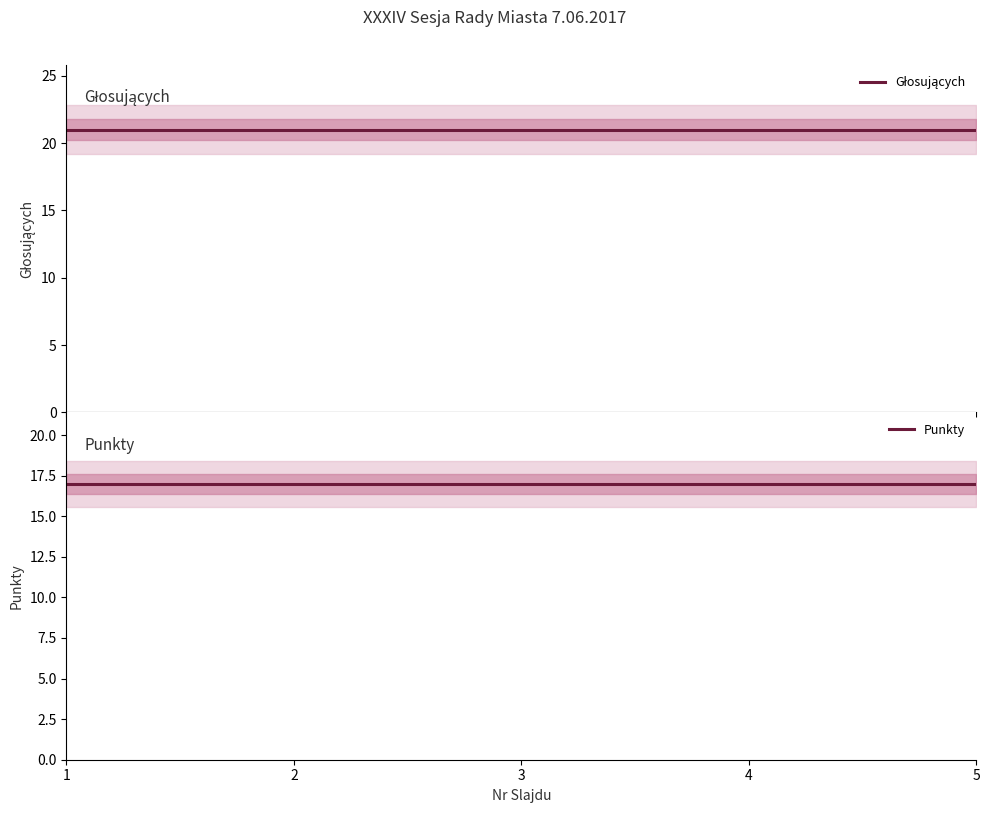

Is the value of Punkty at 3 greater than the value of Głosujących at 3?

No